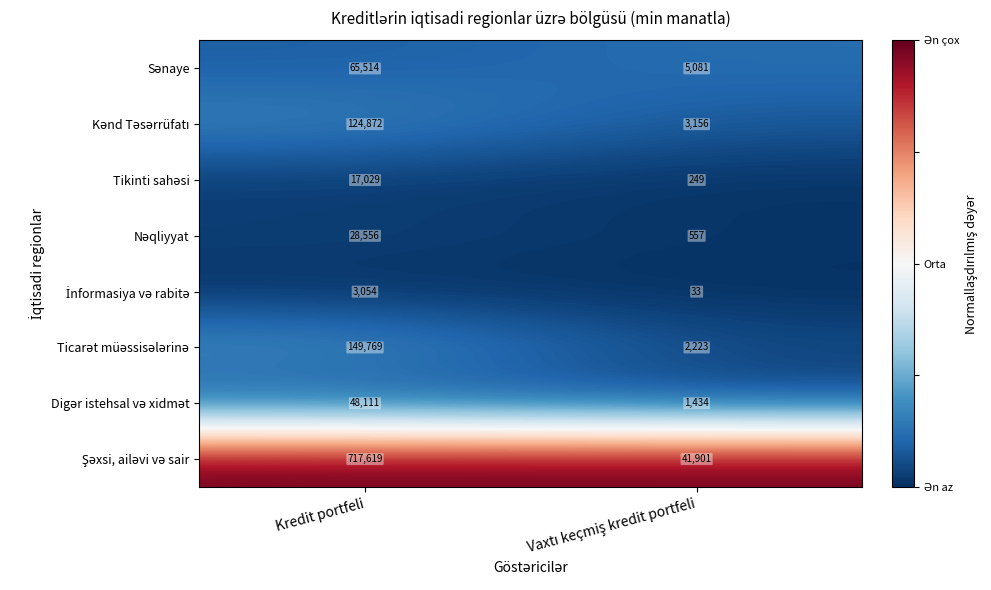

What is the difference between the highest and lowest values at Kredit portfeli?

714565